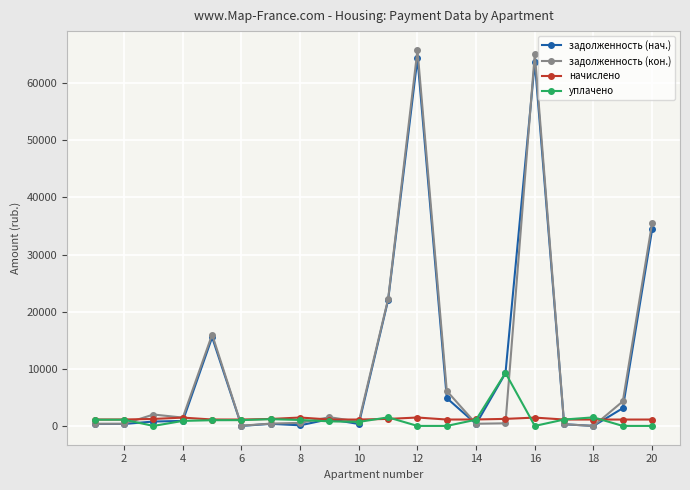

True or false: задолженность (нач.) has more than 0 interior local peaks.

True